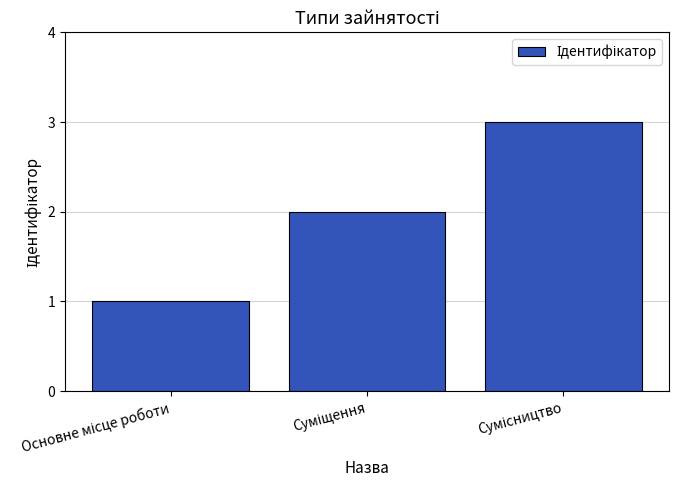

How many data points does each series have?

3